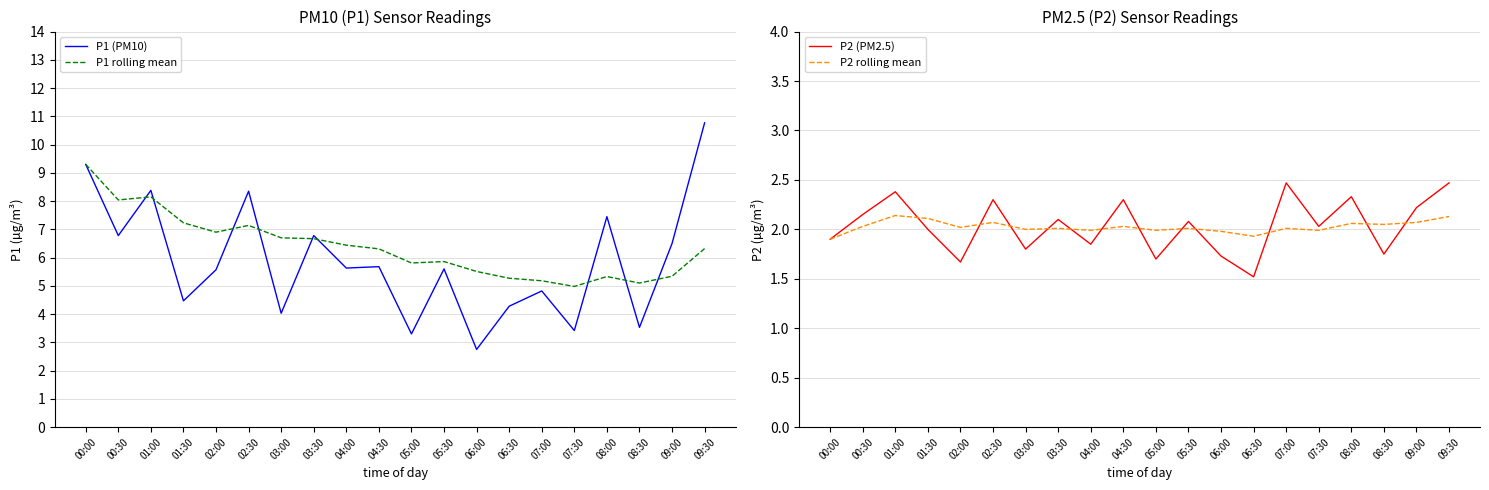

Reading right to left, extract all data points from this chart.

P1 (PM10): 09:30=10.8	09:00=6.5	08:30=3.5	08:00=7.5	07:30=3.4	07:00=4.8	06:30=4.3	06:00=2.8	05:30=5.6	05:00=3.3	04:30=5.7	04:00=5.6	03:30=6.8	03:00=4.0	02:30=8.3	02:00=5.6	01:30=4.5	01:00=8.4	00:30=6.8	00:00=9.3
P1 rolling mean: 09:30=6.3	09:00=5.3	08:30=5.1	08:00=5.3	07:30=5.0	07:00=5.2	06:30=5.3	06:00=5.5	05:30=5.9	05:00=5.8	04:30=6.3	04:00=6.4	03:30=6.7	03:00=6.7	02:30=7.1	02:00=6.9	01:30=7.2	01:00=8.2	00:30=8.0	00:00=9.3
P2 (PM2.5): 09:30=2.5	09:00=2.2	08:30=1.8	08:00=2.3	07:30=2.0	07:00=2.5	06:30=1.5	06:00=1.7	05:30=2.1	05:00=1.7	04:30=2.3	04:00=1.9	03:30=2.1	03:00=1.8	02:30=2.3	02:00=1.7	01:30=2.0	01:00=2.4	00:30=2.1	00:00=1.9
P2 rolling mean: 09:30=2.1	09:00=2.1	08:30=2.0	08:00=2.1	07:30=2.0	07:00=2.0	06:30=1.9	06:00=2.0	05:30=2.0	05:00=2.0	04:30=2.0	04:00=2.0	03:30=2.0	03:00=2.0	02:30=2.1	02:00=2.0	01:30=2.1	01:00=2.1	00:30=2.0	00:00=1.9